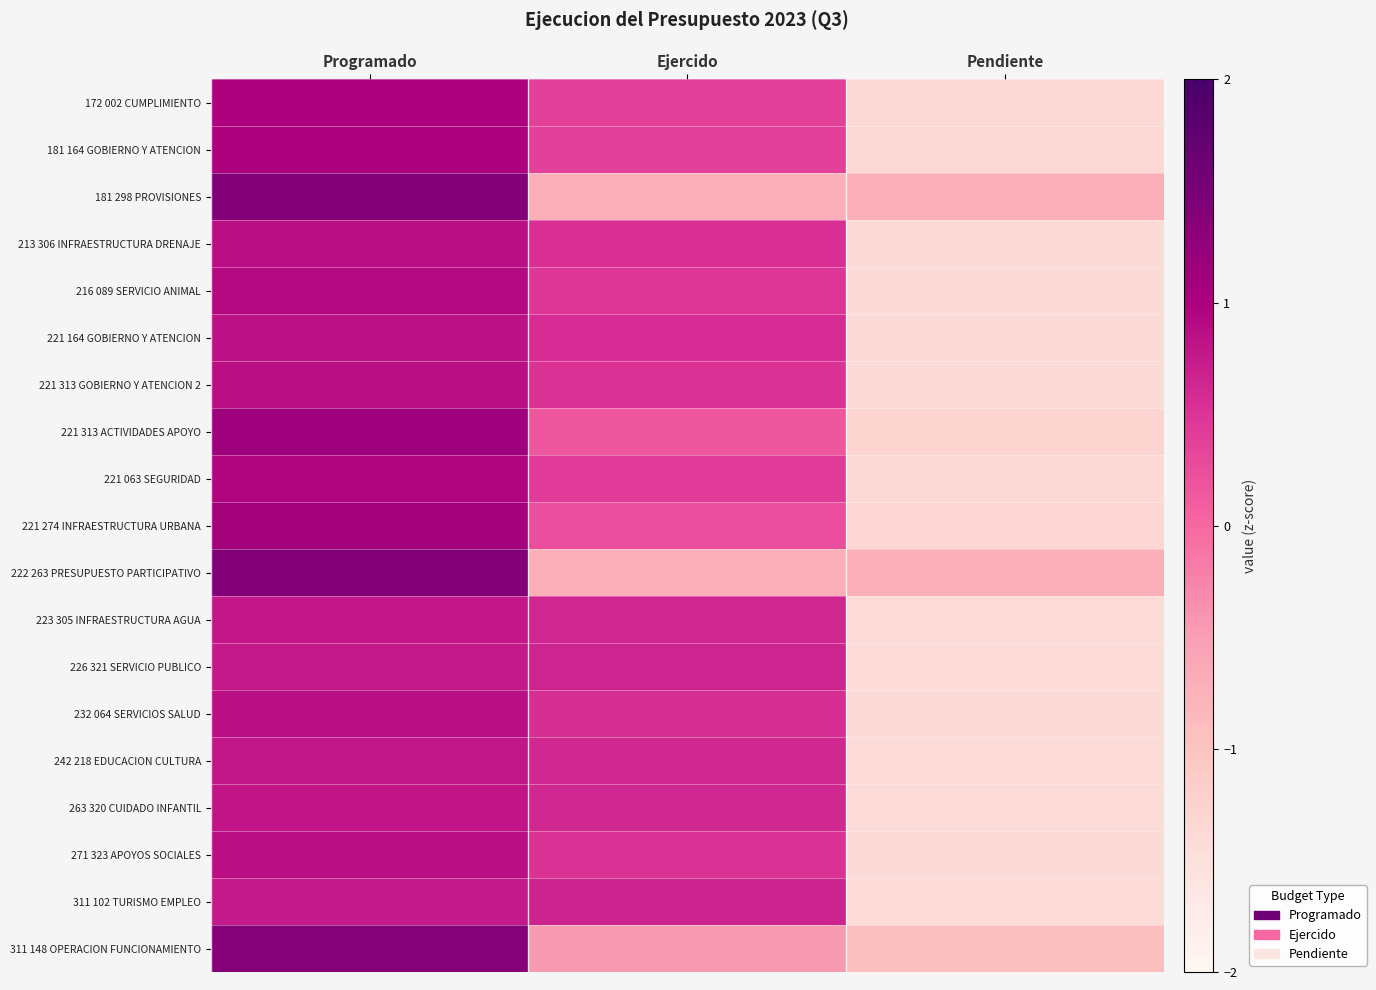

Reading left to right, extract all data points from this chart.

172 002 CUMPLIMIENTO: Programado=1.0	Ejercido=0.4	Pendiente=-1.4
181 164 GOBIERNO Y ATENCION: Programado=1.0	Ejercido=0.4	Pendiente=-1.4
181 298 PROVISIONES: Programado=1.4	Ejercido=-0.7	Pendiente=-0.7
213 306 INFRAESTRUCTURA DRENAJE: Programado=0.9	Ejercido=0.5	Pendiente=-1.4
216 089 SERVICIO ANIMAL: Programado=0.9	Ejercido=0.5	Pendiente=-1.4
221 164 GOBIERNO Y ATENCION: Programado=0.8	Ejercido=0.6	Pendiente=-1.4
221 313 GOBIERNO Y ATENCION 2: Programado=0.9	Ejercido=0.5	Pendiente=-1.4
221 313 ACTIVIDADES APOYO: Programado=1.1	Ejercido=0.2	Pendiente=-1.3
221 063 SEGURIDAD: Programado=1.0	Ejercido=0.4	Pendiente=-1.4
221 274 INFRAESTRUCTURA URBANA: Programado=1.1	Ejercido=0.2	Pendiente=-1.3
222 263 PRESUPUESTO PARTICIPATIVO: Programado=1.4	Ejercido=-0.7	Pendiente=-0.7
223 305 INFRAESTRUCTURA AGUA: Programado=0.8	Ejercido=0.6	Pendiente=-1.4
226 321 SERVICIO PUBLICO: Programado=0.8	Ejercido=0.6	Pendiente=-1.4
232 064 SERVICIOS SALUD: Programado=0.8	Ejercido=0.6	Pendiente=-1.4
242 218 EDUCACION CULTURA: Programado=0.8	Ejercido=0.6	Pendiente=-1.4
263 320 CUIDADO INFANTIL: Programado=0.8	Ejercido=0.6	Pendiente=-1.4
271 323 APOYOS SOCIALES: Programado=0.9	Ejercido=0.5	Pendiente=-1.4
311 102 TURISMO EMPLEO: Programado=0.8	Ejercido=0.7	Pendiente=-1.4
311 148 OPERACION FUNCIONAMIENTO: Programado=1.4	Ejercido=-0.5	Pendiente=-0.9